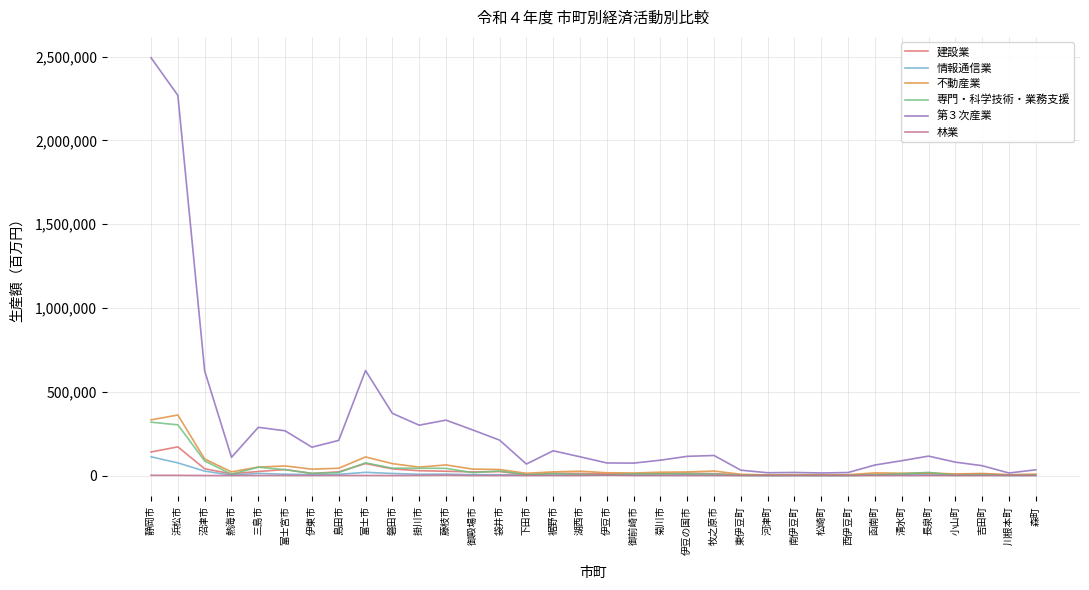

What are all the series names shown in the legend?

建設業, 情報通信業, 不動産業, 専門・科学技術・業務支援, 第３次産業, 林業